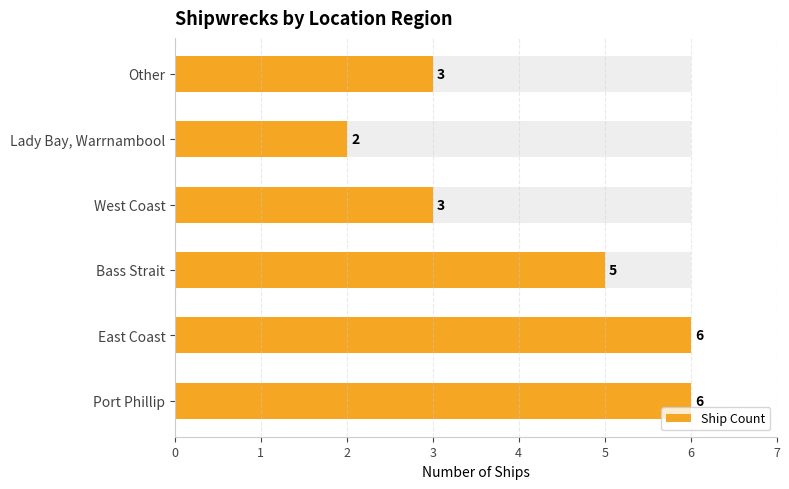

List the labels in order of value, smallest first.

Lady Bay, Warrnambool, West Coast, Other, Bass Strait, Port Phillip, East Coast